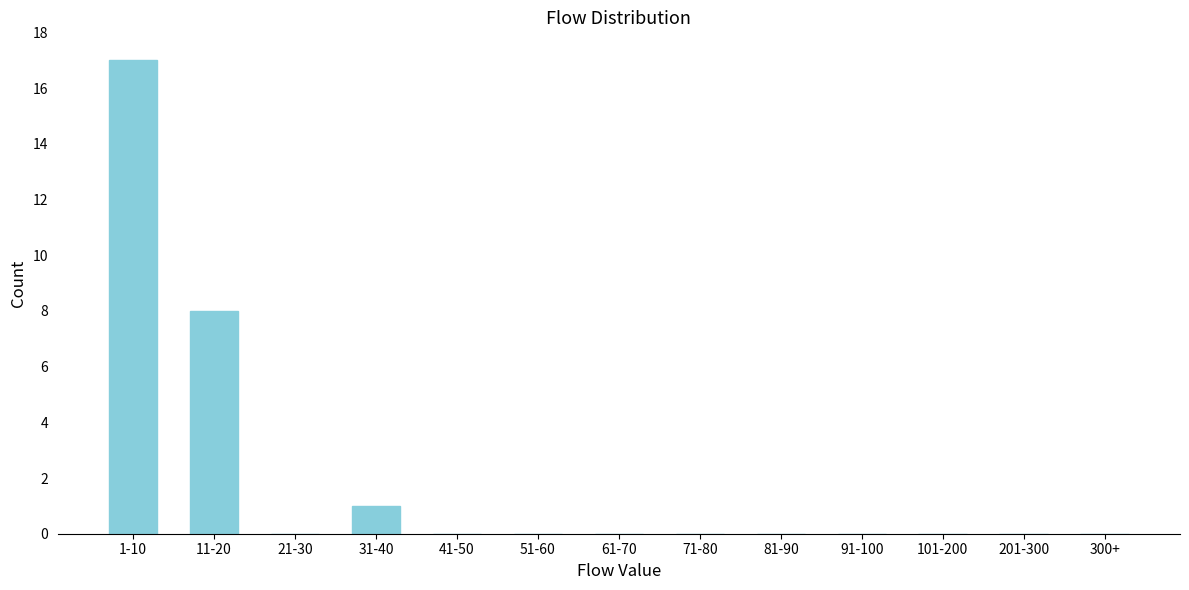

Reading right to left, extract all data points from this chart.

300+=0	201-300=0	101-200=0	91-100=0	81-90=0	71-80=0	61-70=0	51-60=0	41-50=0	31-40=1	21-30=0	11-20=8	1-10=17